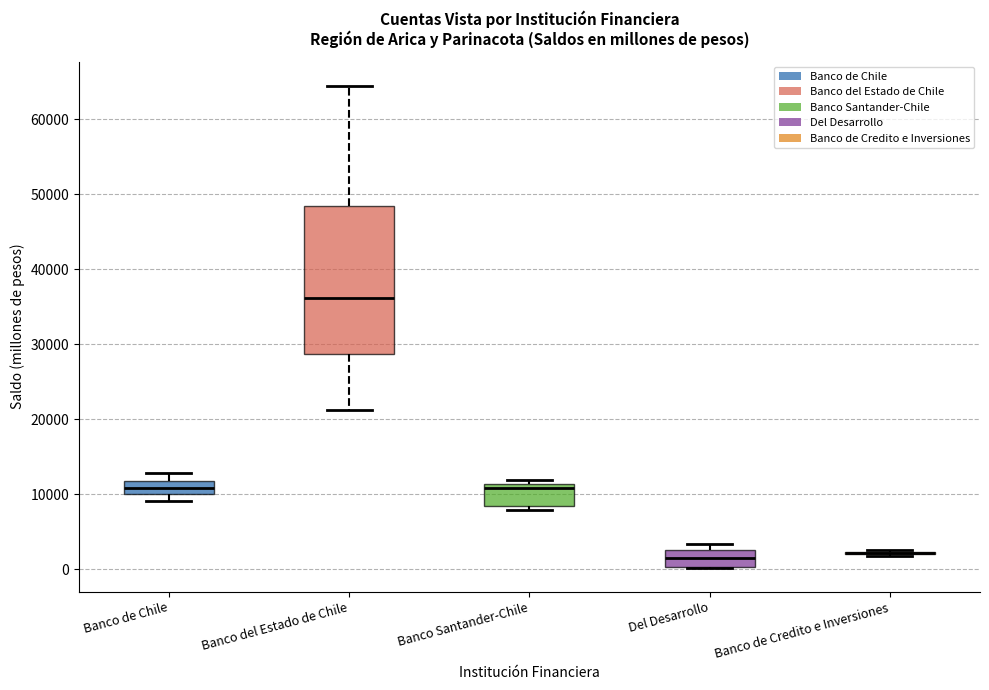

Which box is the tallest, from its lower edge to its upper edge?

Banco del Estado de Chile